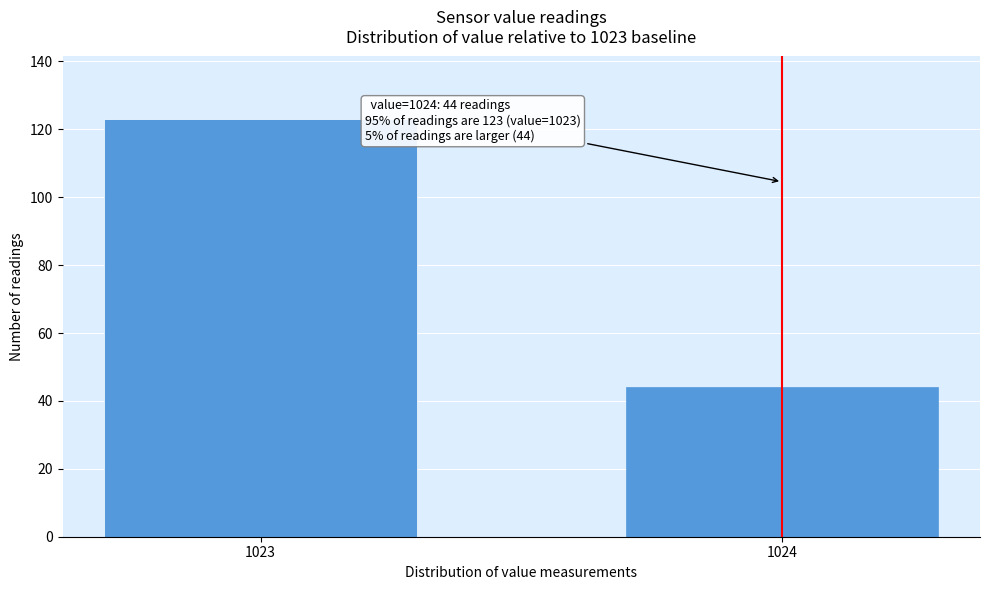

Reading left to right, list all the values displayed in this chart.

1023=123	1024=44